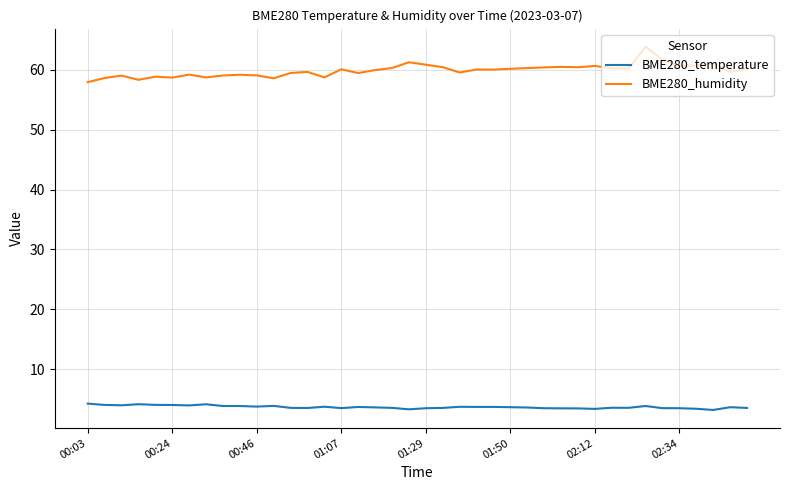

What is the greatest value displayed?

63.9